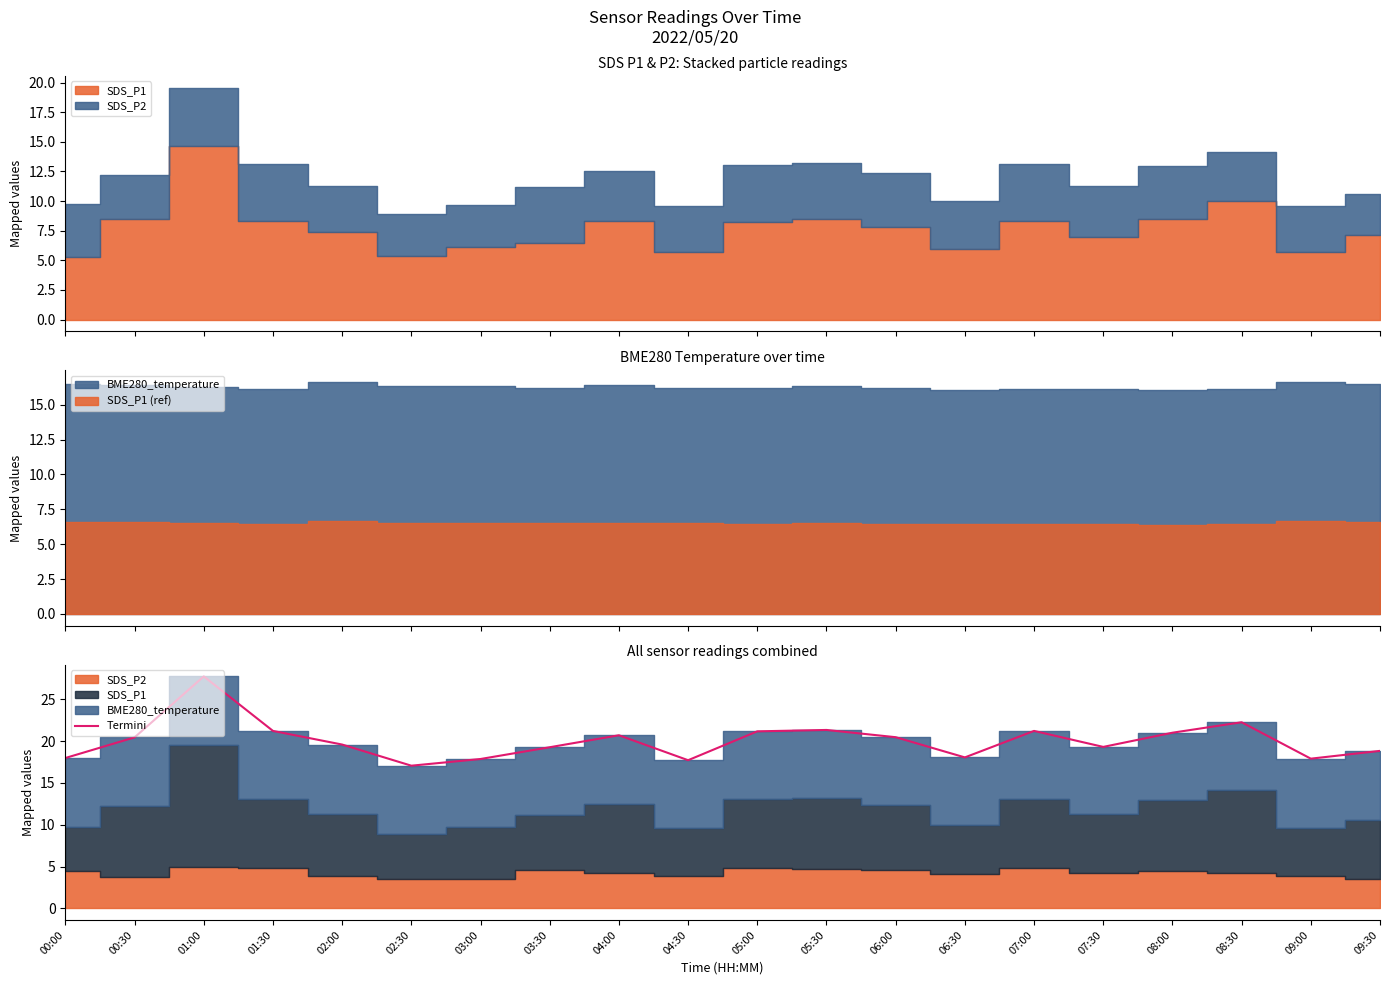

The chart shows a value of 4.0 at 09:30. True or false?

False